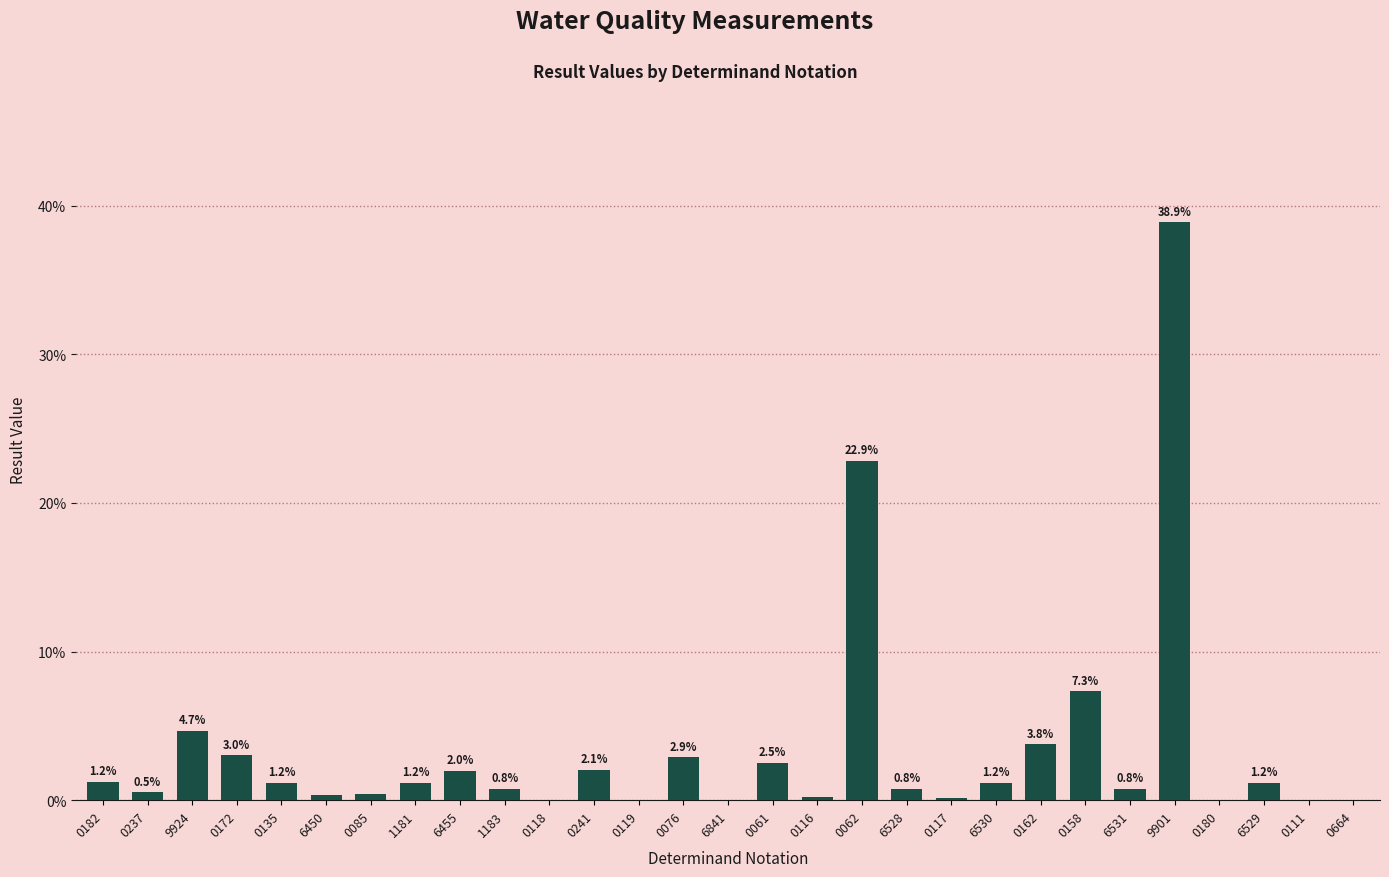

Between 0241 and 0180, which is larger?

0241